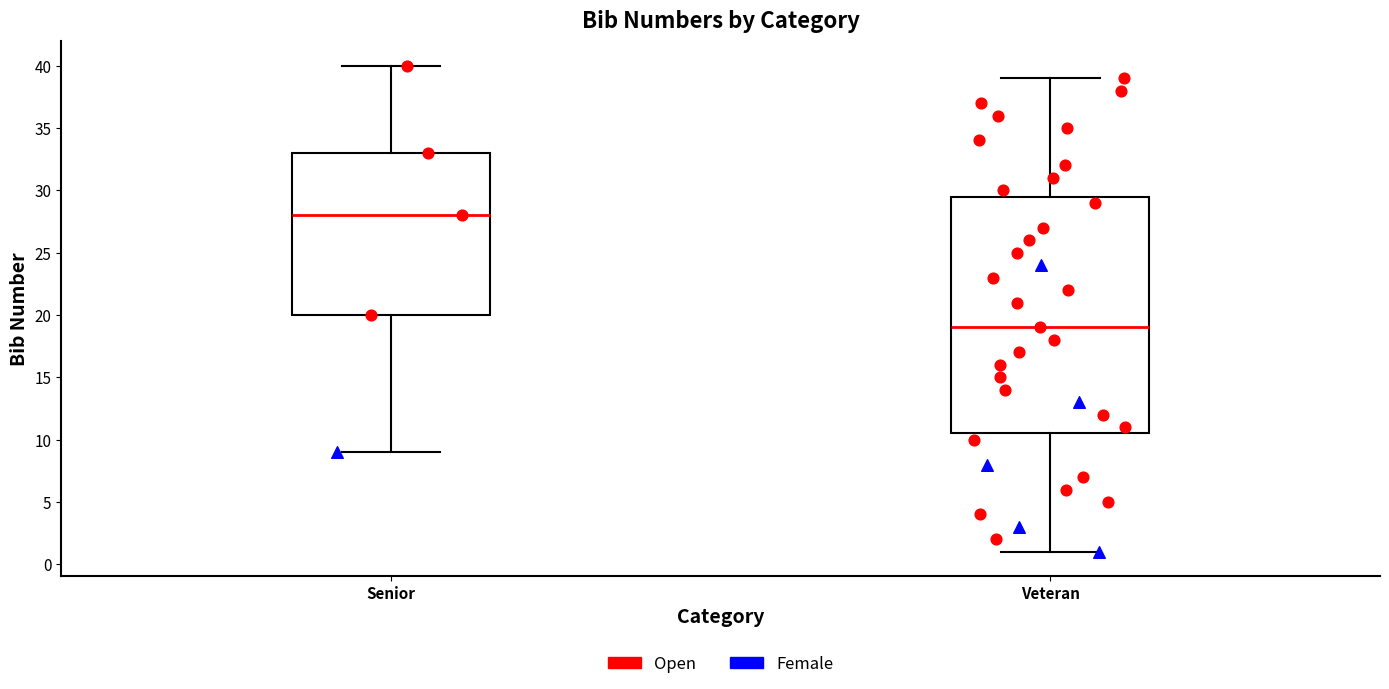

Comparing the boxes themselves (not the whiskers), which one is the tallest?

Veteran